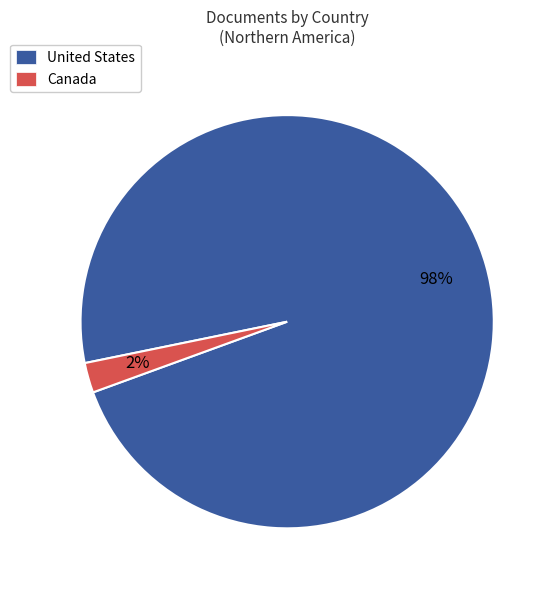

Which has a higher value, Canada or United States?

United States